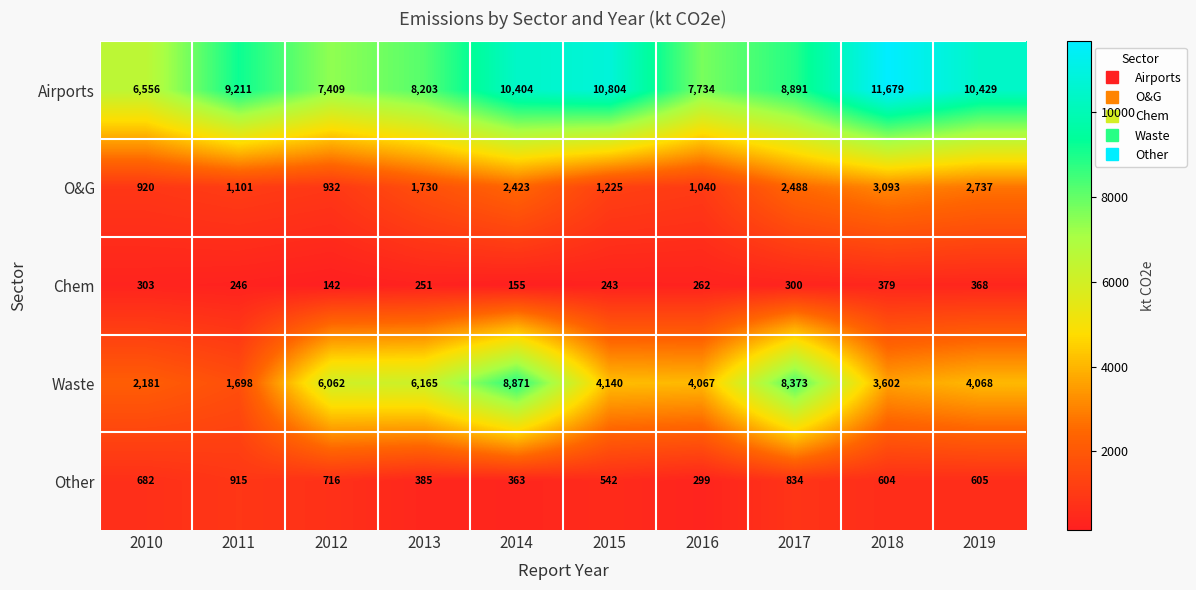

What is the difference between the Airports values at 2013 and 2017?

688